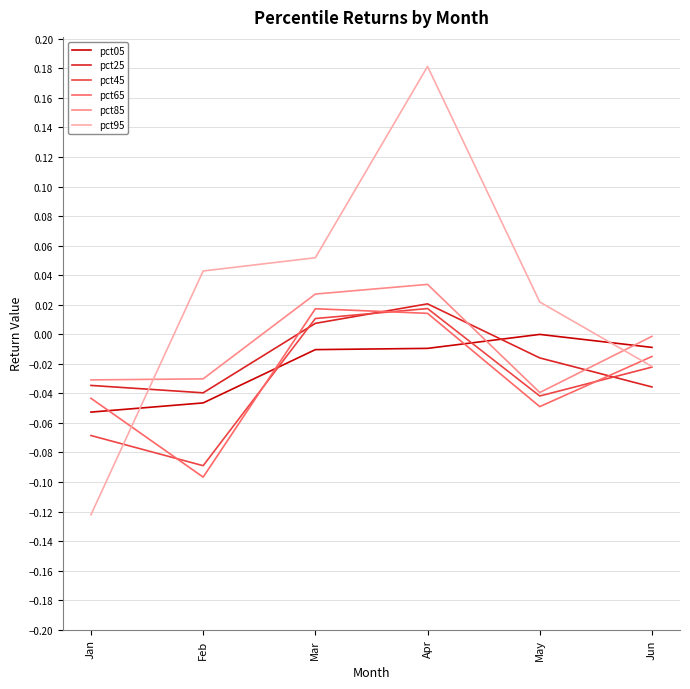

The pct85 series shows -0.0 at Jun. True or false?

True